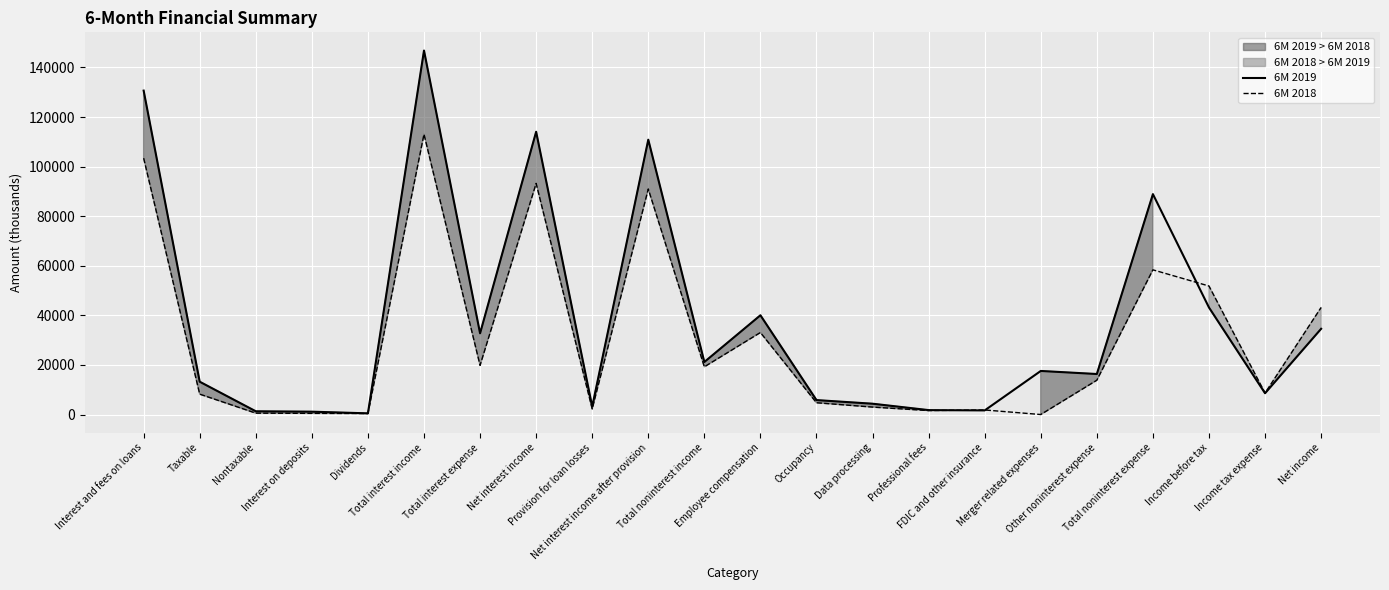

List the series in order of their peak value, highest first.

6M 2019, 6M 2018